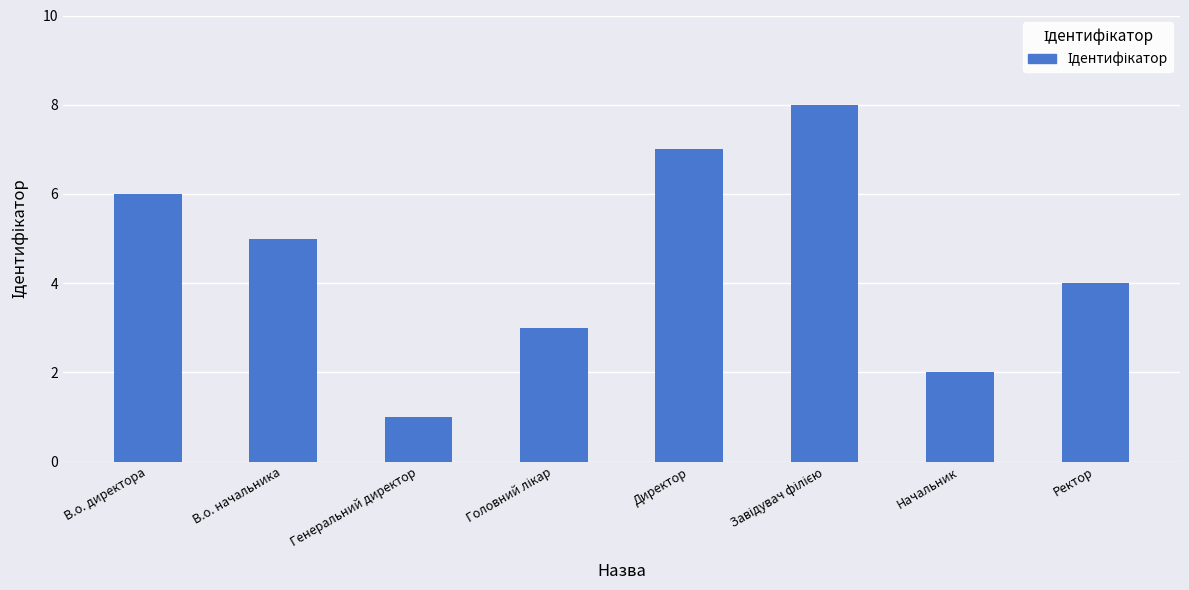

Does the chart contain stacked bars?

No